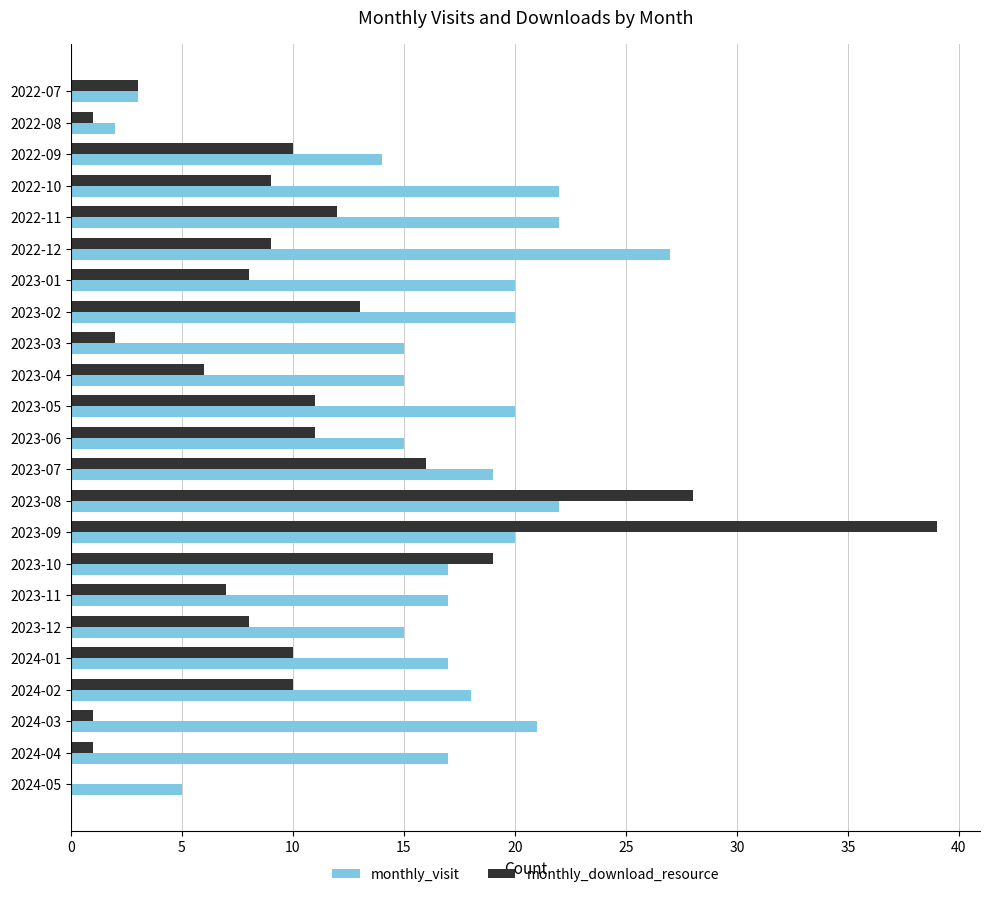

The value of monthly_download_resource at 2023-05 is 11. True or false?

True